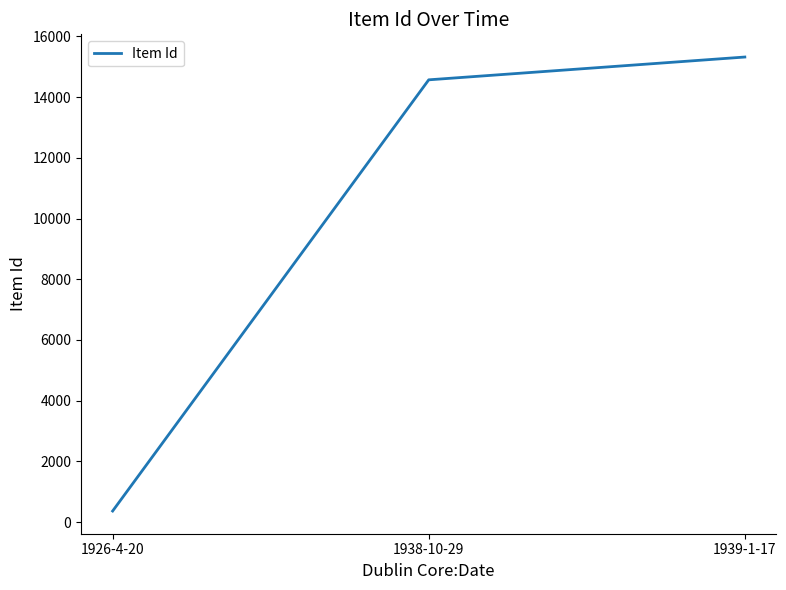

What is the minimum value shown in the chart?

362